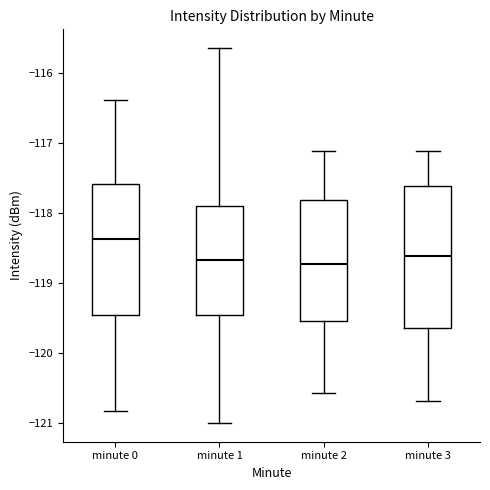

Which box's median line is the highest?

minute 0